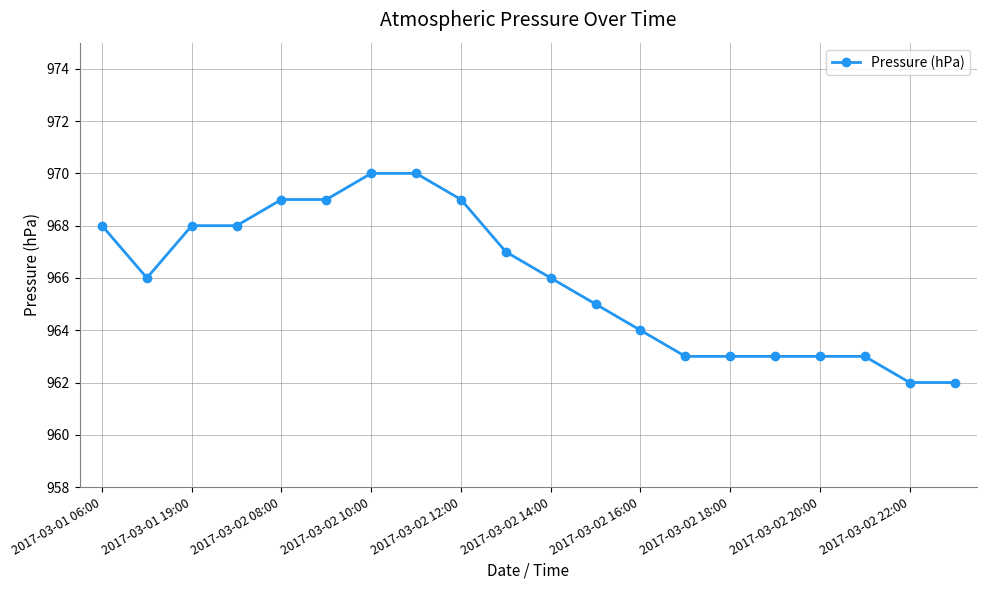

What is the smallest value displayed?

962